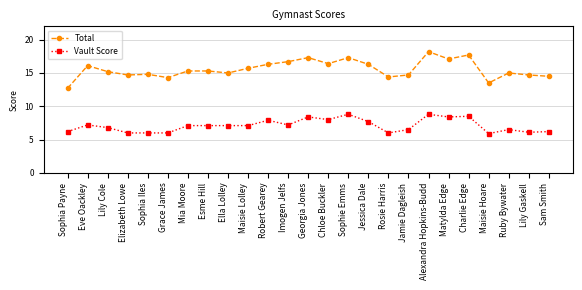

What is the label of the 21st point from the left?

Charlie Edge